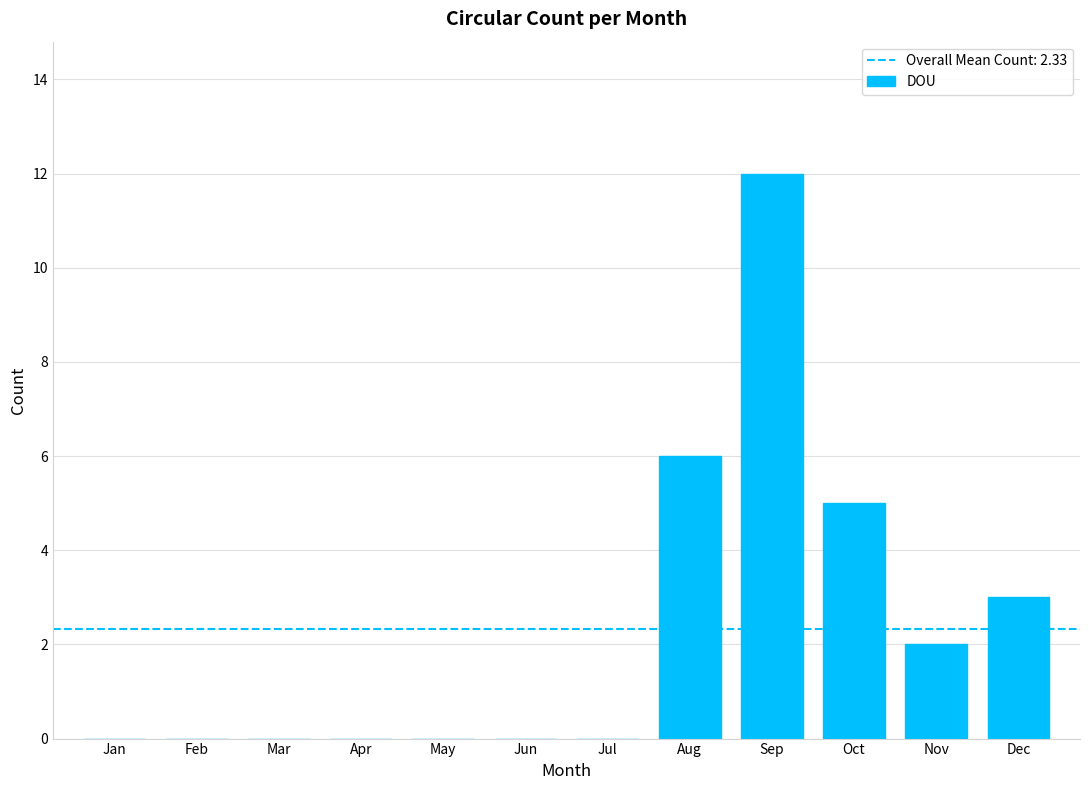

Is it true that the value at Feb is -7?

False